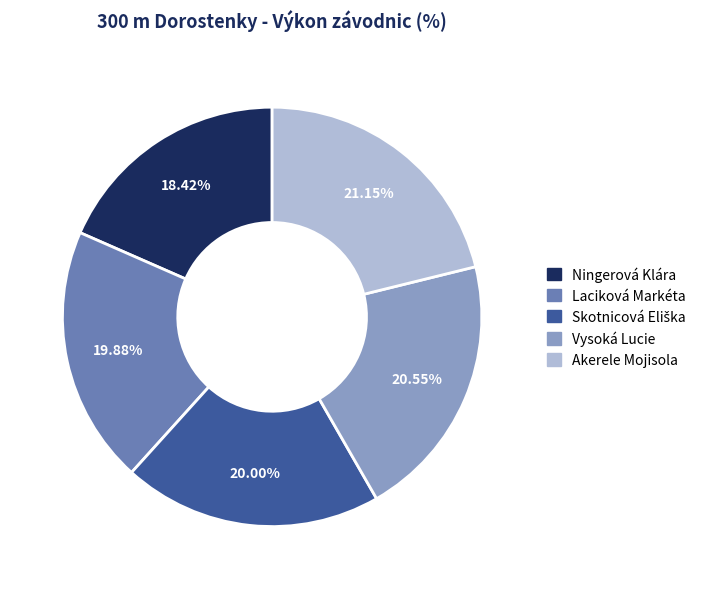

What percentage is the Ningerová Klára slice, to the nearest percent?

18%